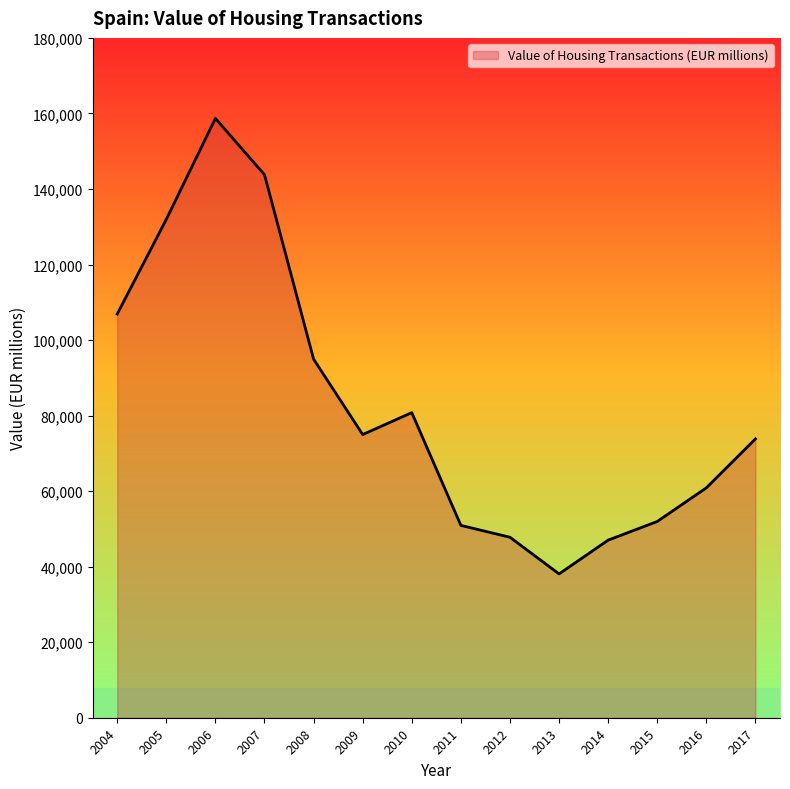

How many lines are shown in the chart?

1